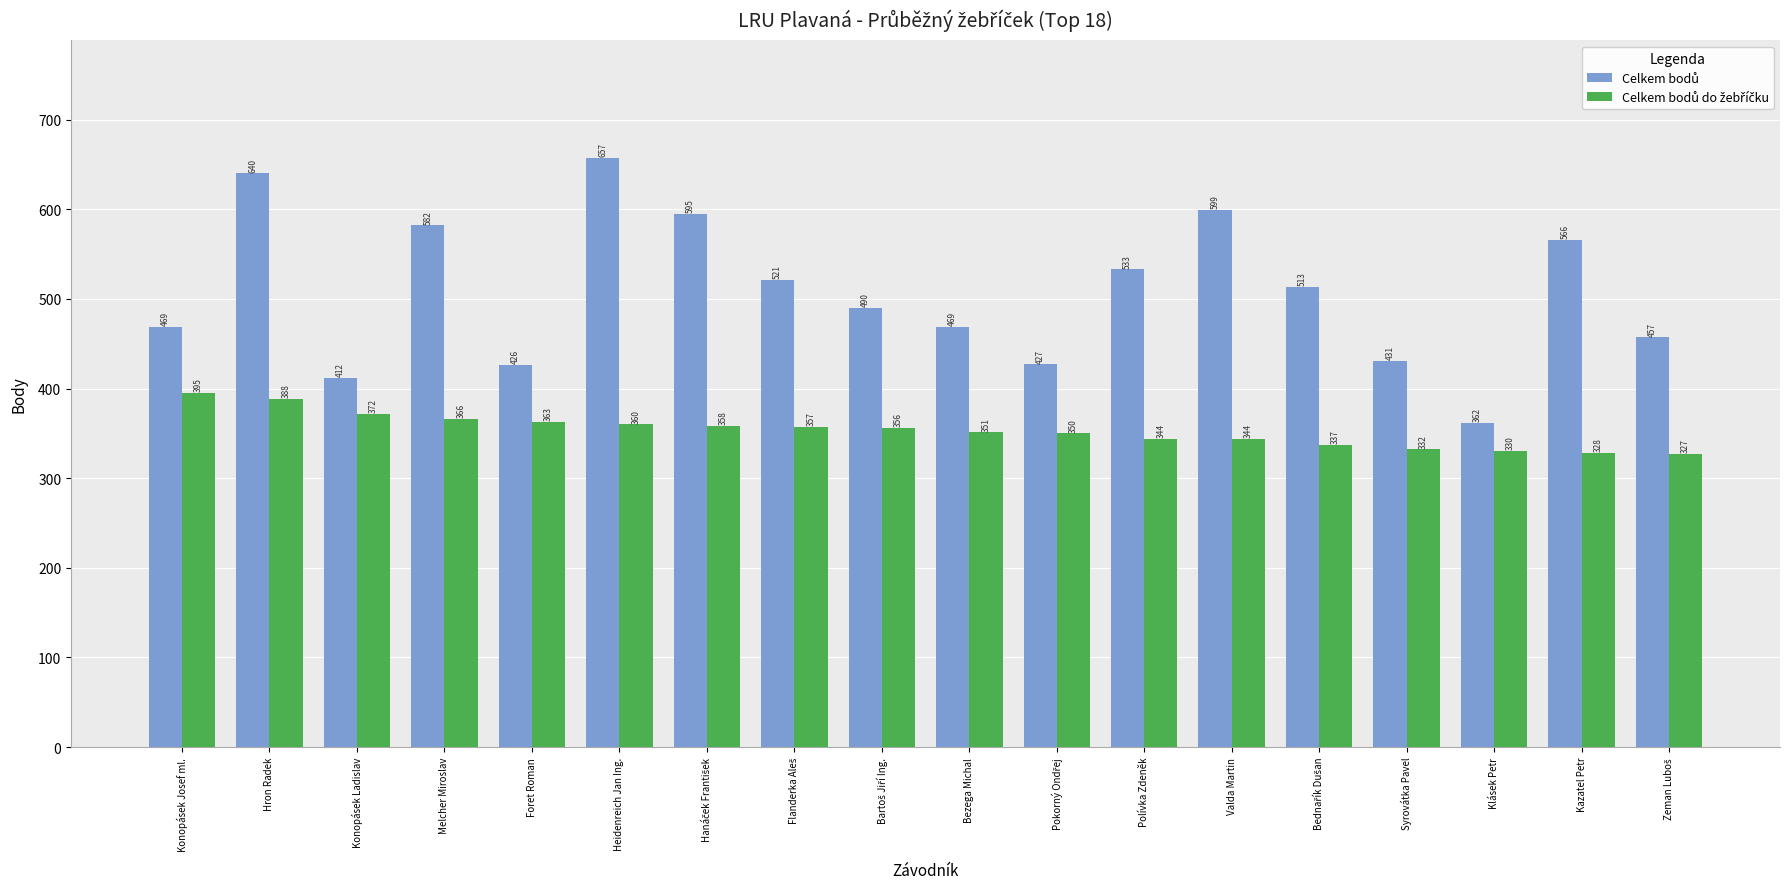

At which category is the sum across all series the highest?

Hron Radek